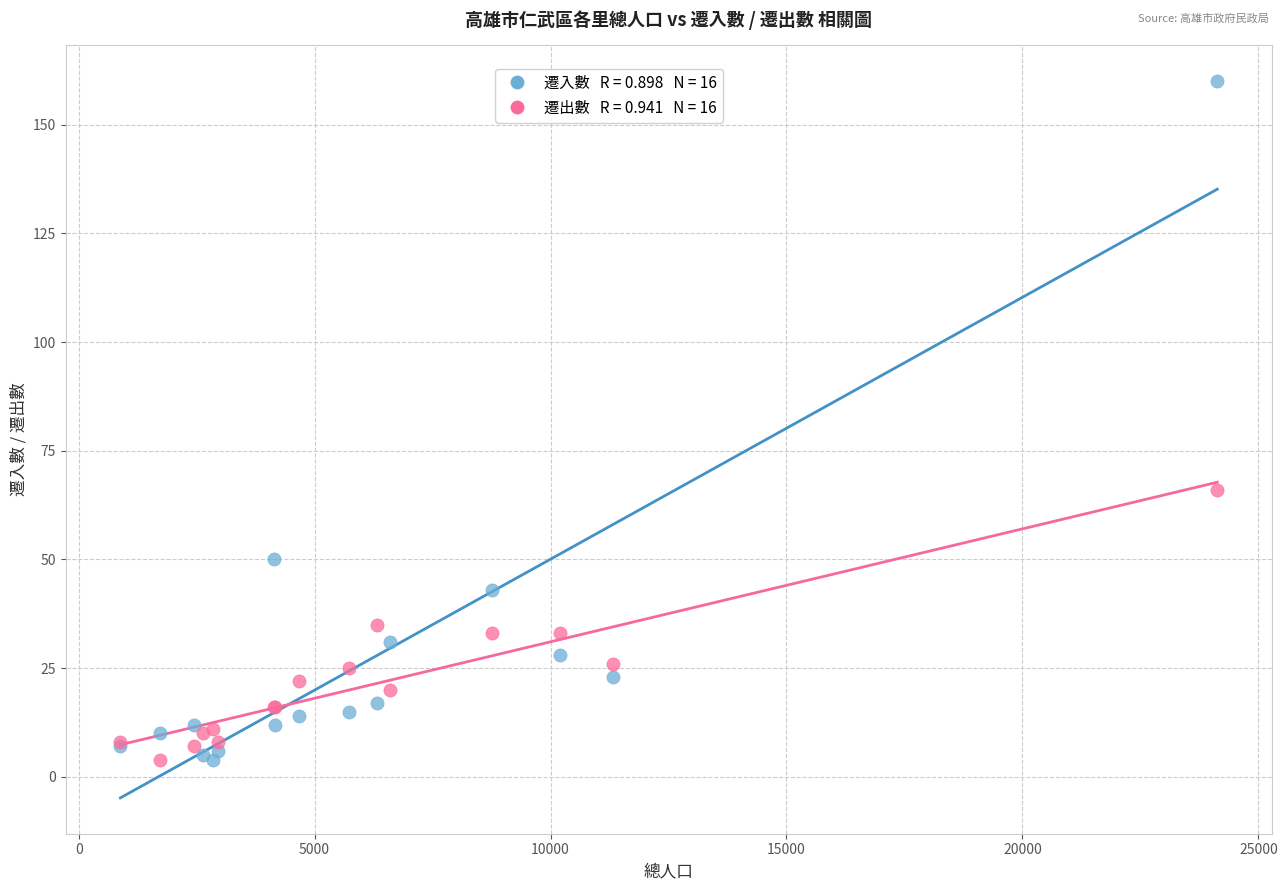

Across all series, what Y value is closest to 82?

66